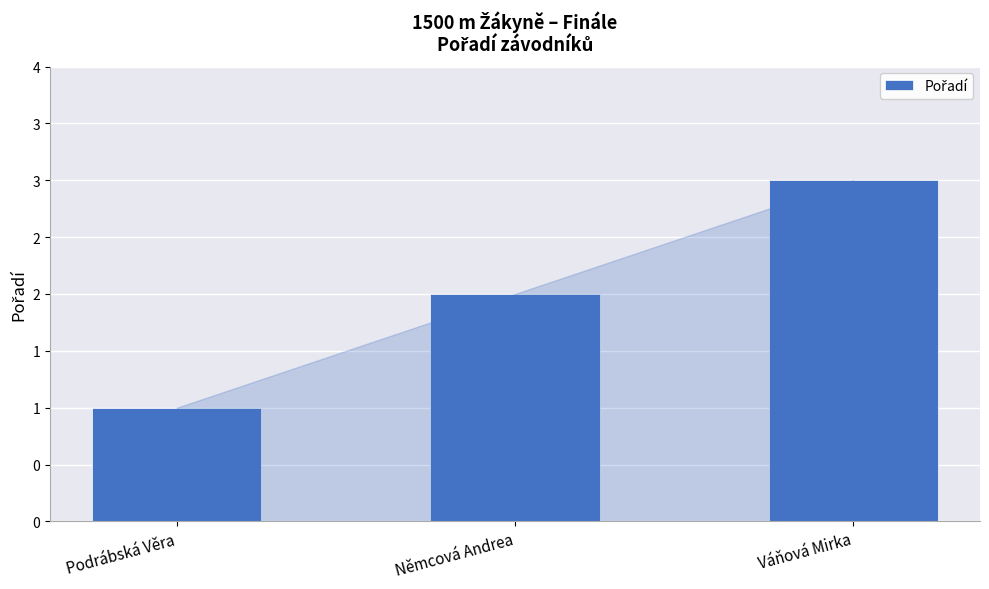

What is the average value?

2